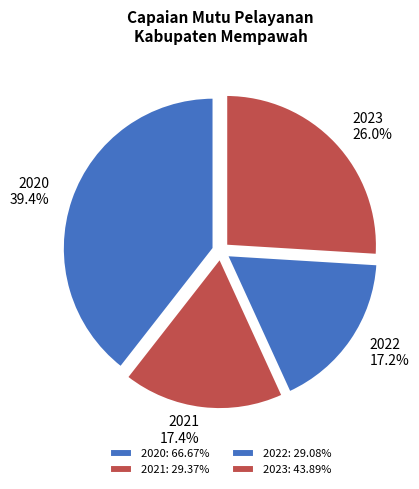

Rank the categories by value from lowest to highest.

2022, 2021, 2023, 2020